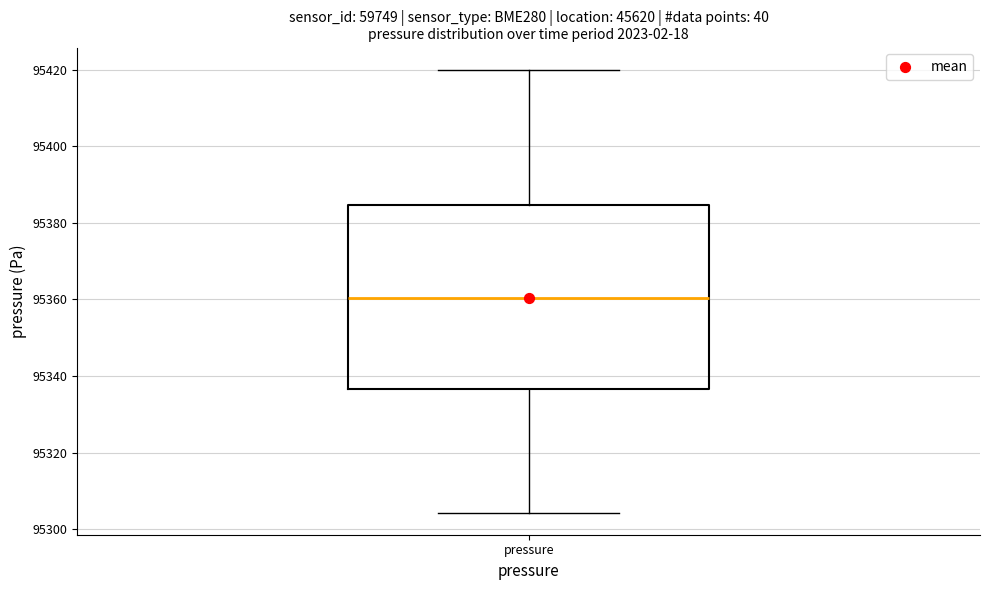

Transcribe this box plot: give where the median line is, the range the box spans, and where the two whiskers end, as read against the y-axis. The values are not printed on the chart, so give them approximately, as read against the axis.

median 95360, box 95336 to 95384, whiskers 95304 to 95420